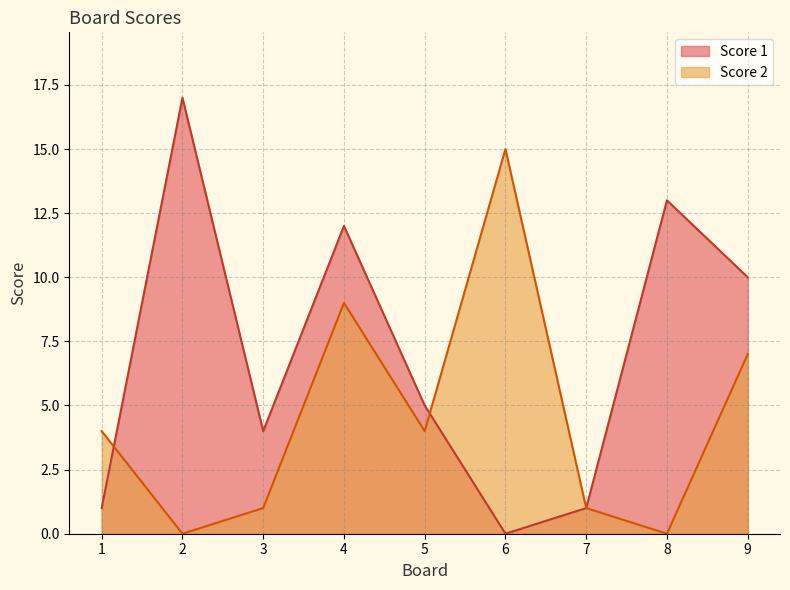

Between 8 and 6, which is larger?

8